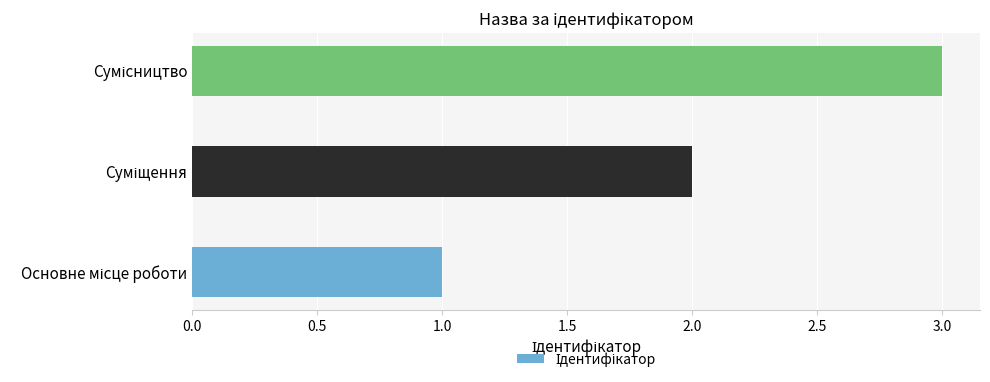

What is the sum of all values?

6